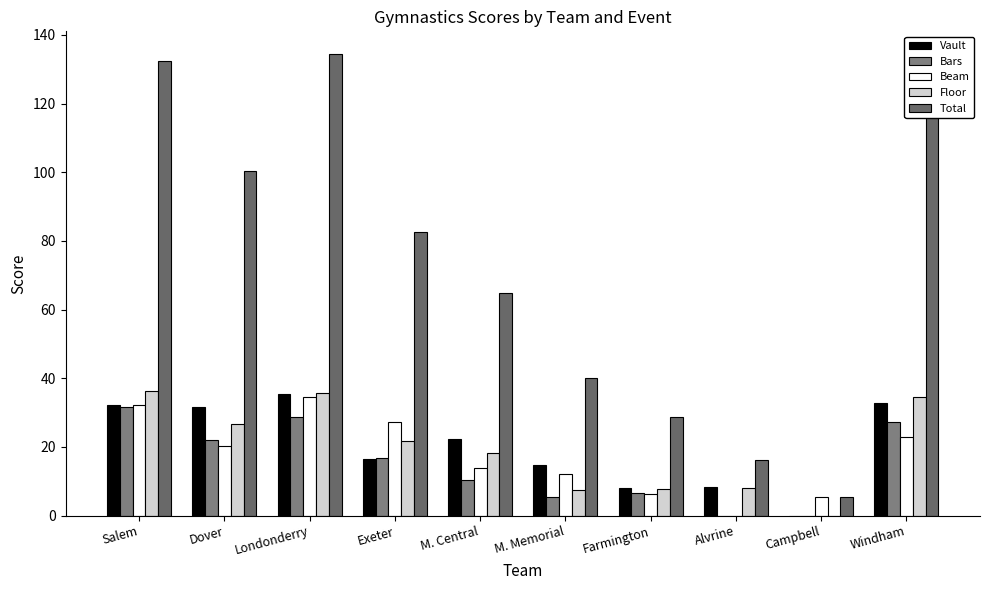

Does the chart contain stacked bars?

No